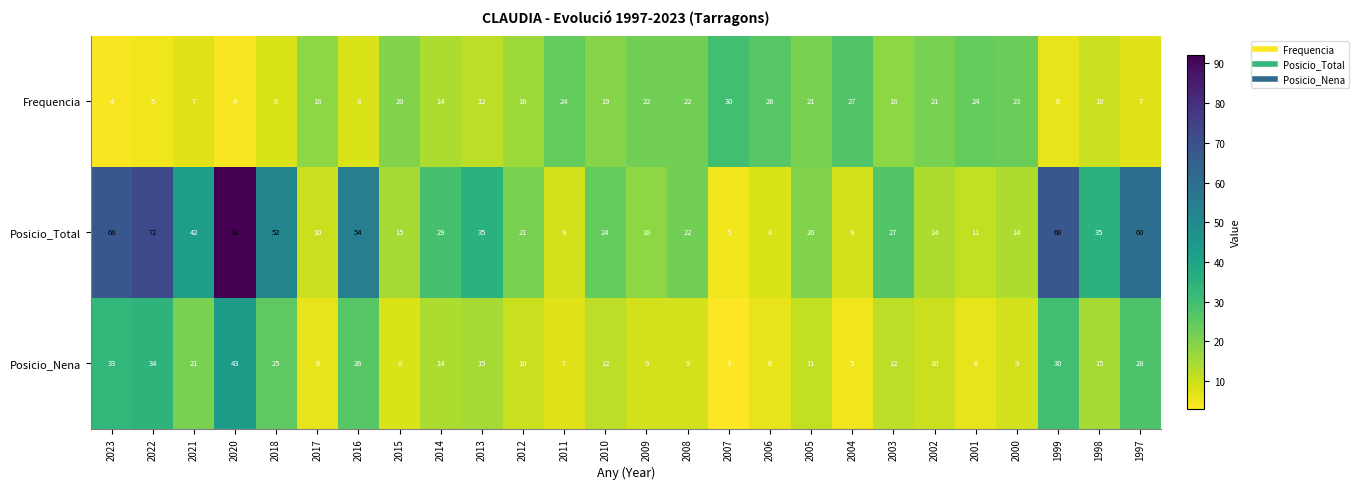

What is the maximum value shown in the chart?

92